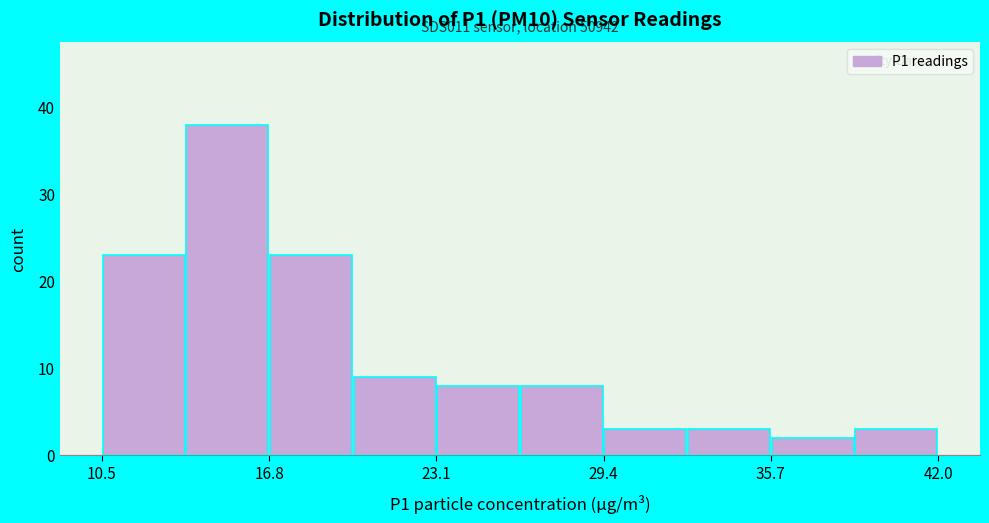

Around what value on the x-axis is the tallest bar? Give the approximate position of its centre, as read against the axis.

15